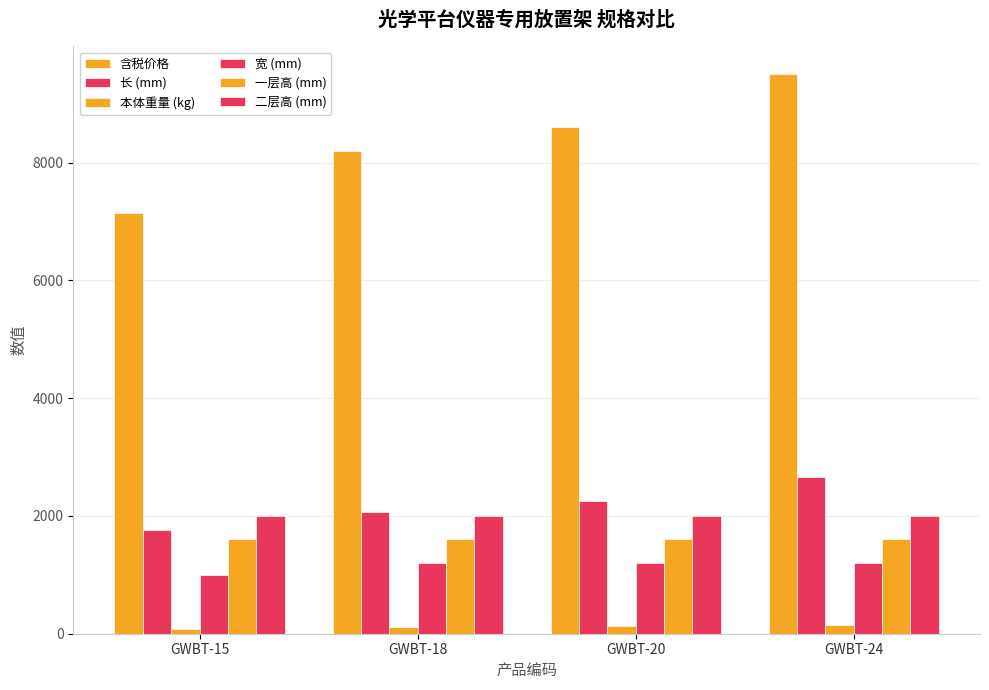

The 宽 (mm) series shows 1200 at GWBT-20. True or false?

True